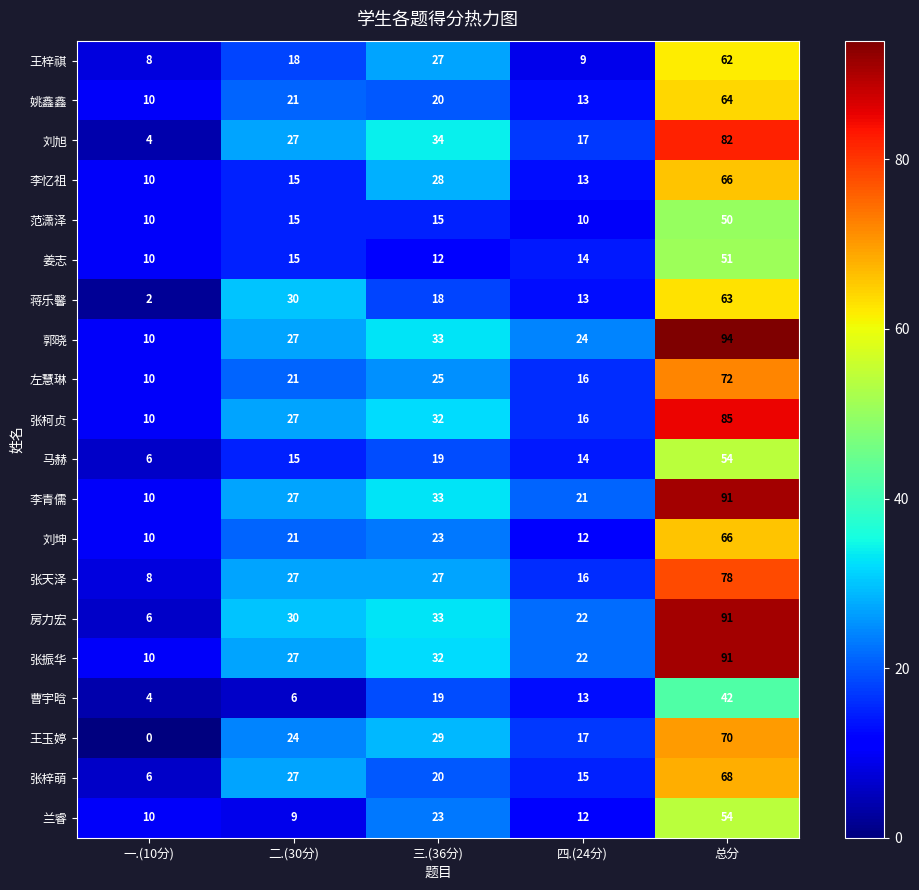

Where is 王玉婷 nearest to the value 35?

三.(36分)